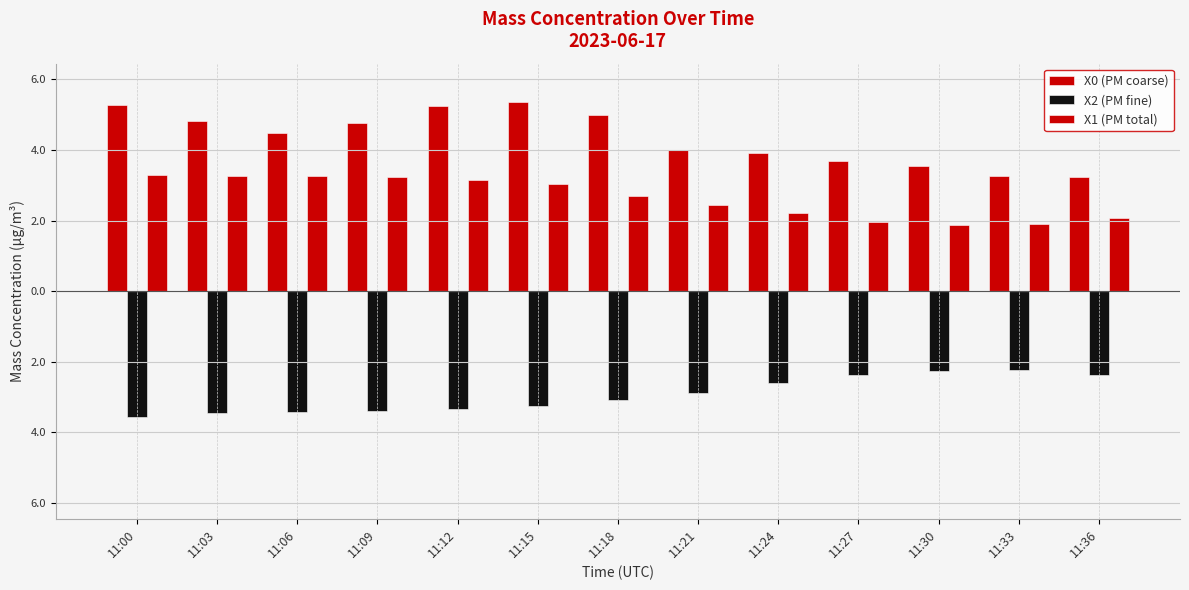

At which label does X1 (PM total) first exceed 2?

11:00